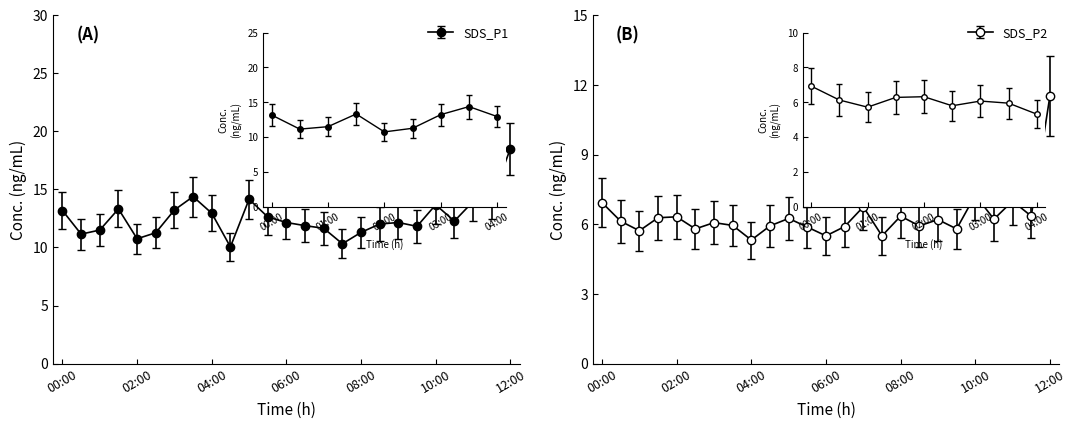

True or false: SDS_P1 has more than 2 points higher than both neighbors.

True